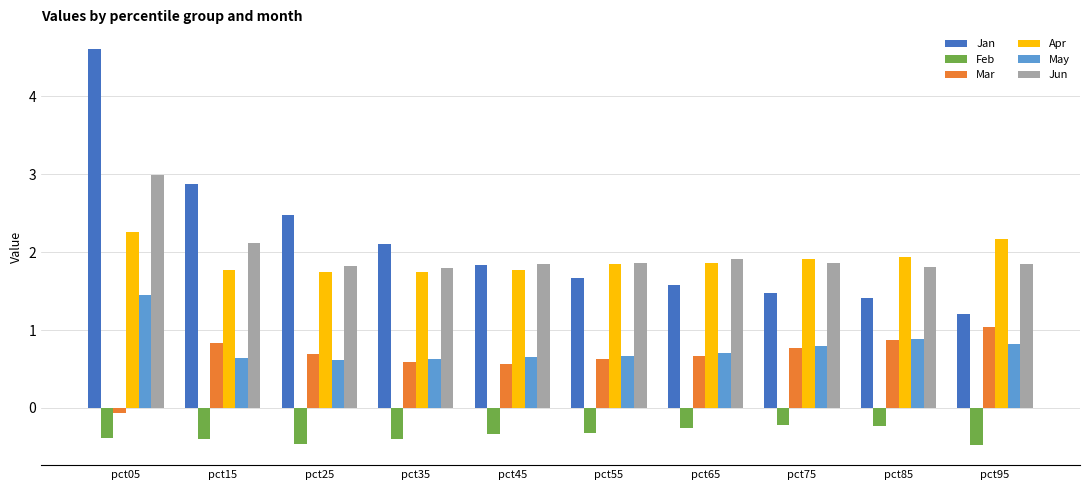

List the labels in order of Jan value, smallest first.

pct95, pct85, pct75, pct65, pct55, pct45, pct35, pct25, pct15, pct05